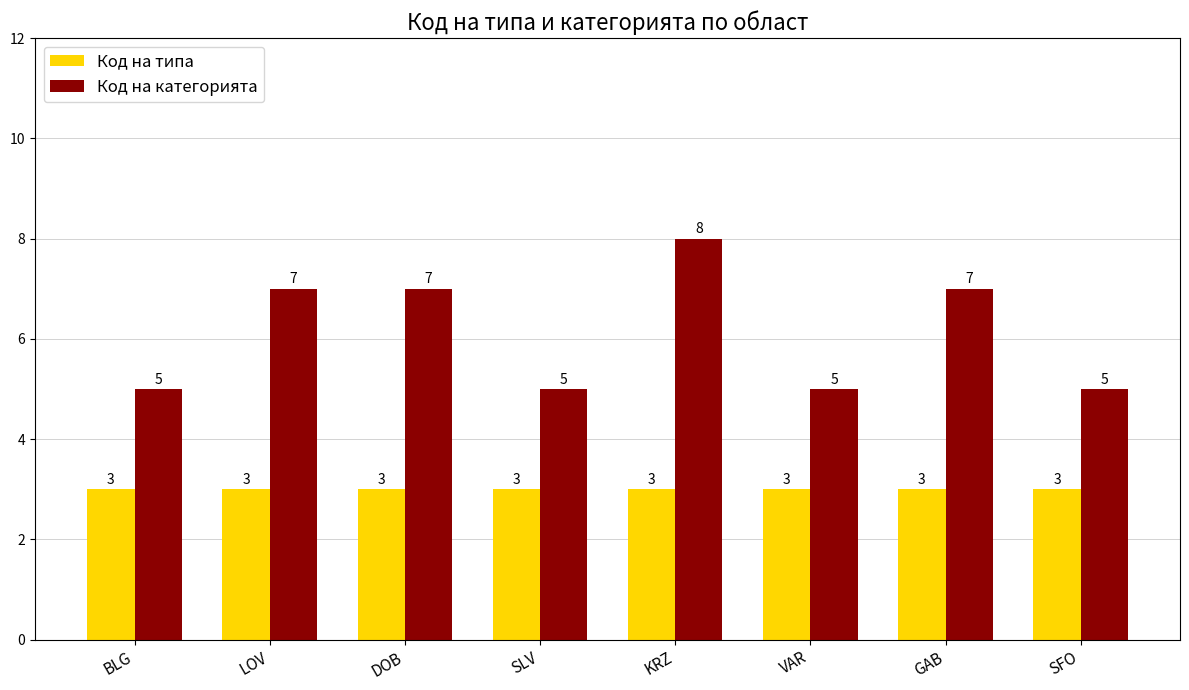

Is it true that Код на типа equals 3 at SLV?

True